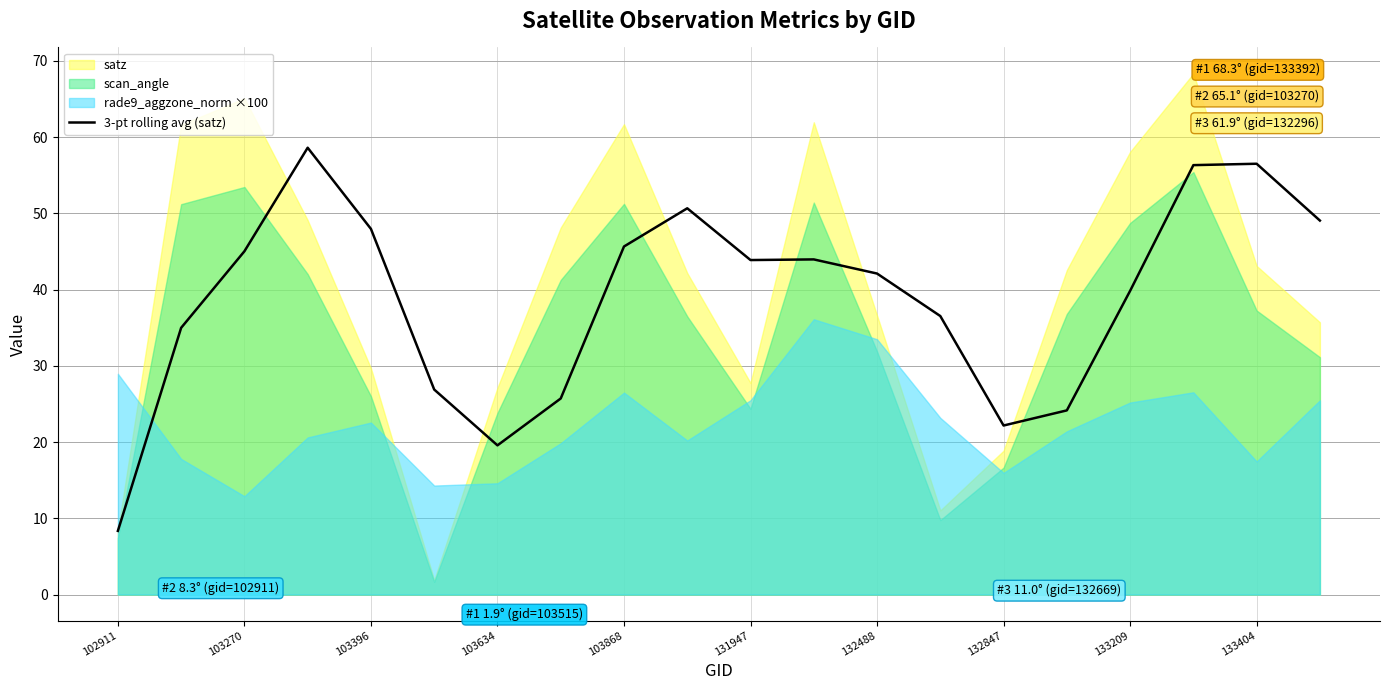

The value of 3-pt rolling avg (satz) at 103396 is 68.3. True or false?

False